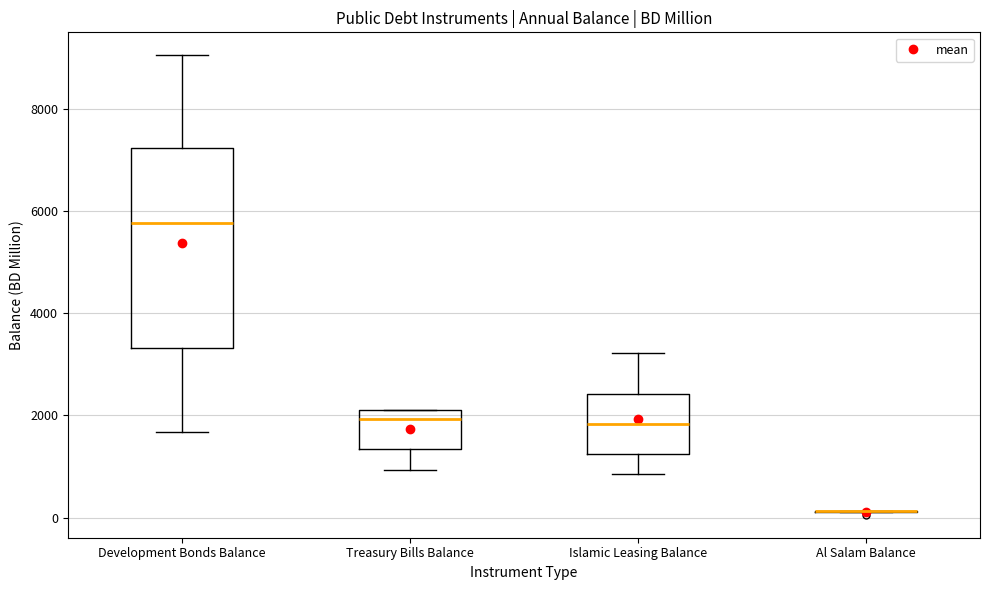

Reading left to right, transcribe this box plot: for each box, give where its median line is, the range the box spans, and where its two whiskers end, as read against the y-axis. The values are not printed on the chart, so give them approximately, as read against the axis.

Development Bonds Balance: median 5800, box 3400 to 7200, whiskers 1600 to 9000
Treasury Bills Balance: median 2000, box 1400 to 2200, whiskers 1000 to 2200
Islamic Leasing Balance: median 1800, box 1200 to 2400, whiskers 800 to 3200
Al Salam Balance: box collapsed to a line at 200, whiskers 200 to 200